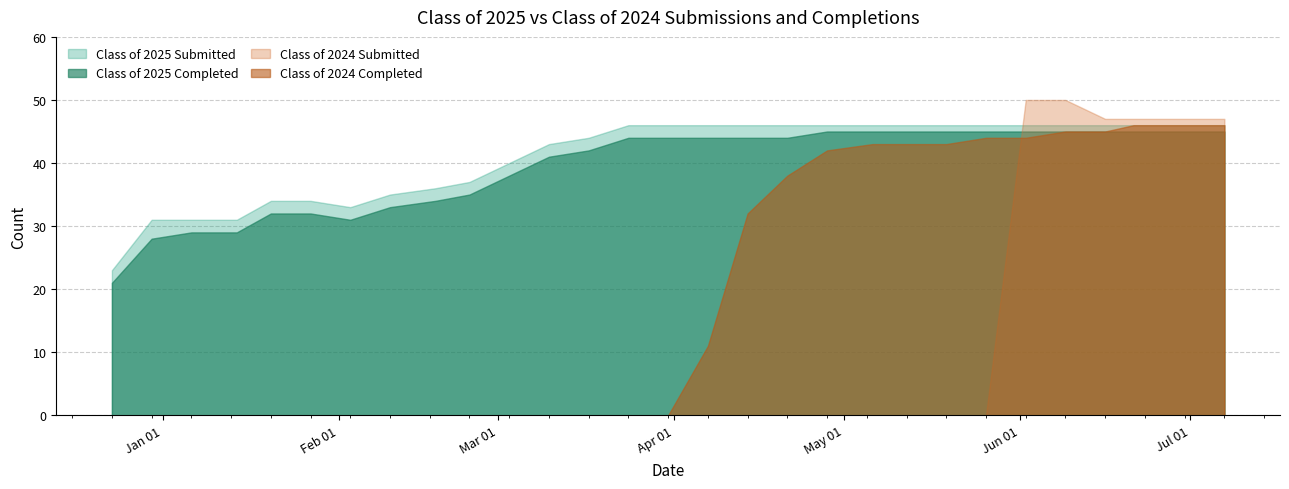

Reading left to right, transcribe all the data shown in this chart.

Class of 2025 Submitted: 12/23/2024=23	12/30/2024=31	01/06/2025=31	01/14/2025=31	01/20/2025=34	01/27/2025=34	02/03/2025=33	02/10/2025=35	02/18/2025=36	02/24/2025=37	03/03/2025=40	03/10/2025=43	03/17/2025=44	03/24/2025=46	03/31/2025=46	04/07/2025=46	04/14/2025=46	04/21/2025=46	04/28/2025=46	05/06/2025=46	05/12/2025=46	05/19/2025=46	05/26/2025=46	06/02/2025=46	06/09/2025=46	06/16/2025=46	06/21/2025=46	06/30/2025=46	07/07/2025=46
Class of 2025 Completed: 12/23/2024=21	12/30/2024=28	01/06/2025=29	01/14/2025=29	01/20/2025=32	01/27/2025=32	02/03/2025=31	02/10/2025=33	02/18/2025=34	02/24/2025=35	03/03/2025=38	03/10/2025=41	03/17/2025=42	03/24/2025=44	03/31/2025=44	04/07/2025=44	04/14/2025=44	04/21/2025=44	04/28/2025=45	05/06/2025=45	05/12/2025=45	05/19/2025=45	05/26/2025=45	06/02/2025=45	06/09/2025=45	06/16/2025=45	06/21/2025=45	06/30/2025=45	07/07/2025=45
Class of 2024 Submitted: 12/23/2024=0	12/30/2024=0	01/06/2025=0	01/14/2025=0	01/20/2025=0	01/27/2025=0	02/03/2025=0	02/10/2025=0	02/18/2025=0	02/24/2025=0	03/03/2025=0	03/10/2025=0	03/17/2025=0	03/24/2025=0	03/31/2025=0	04/07/2025=0	04/14/2025=0	04/21/2025=0	04/28/2025=0	05/06/2025=0	05/12/2025=0	05/19/2025=0	05/26/2025=0	06/02/2025=50	06/09/2025=50	06/16/2025=47	06/21/2025=47	06/30/2025=47	07/07/2025=47
Class of 2024 Completed: 12/23/2024=0	12/30/2024=0	01/06/2025=0	01/14/2025=0	01/20/2025=0	01/27/2025=0	02/03/2025=0	02/10/2025=0	02/18/2025=0	02/24/2025=0	03/03/2025=0	03/10/2025=0	03/17/2025=0	03/24/2025=0	03/31/2025=0	04/07/2025=11	04/14/2025=32	04/21/2025=38	04/28/2025=42	05/06/2025=43	05/12/2025=43	05/19/2025=43	05/26/2025=44	06/02/2025=44	06/09/2025=45	06/16/2025=45	06/21/2025=46	06/30/2025=46	07/07/2025=46